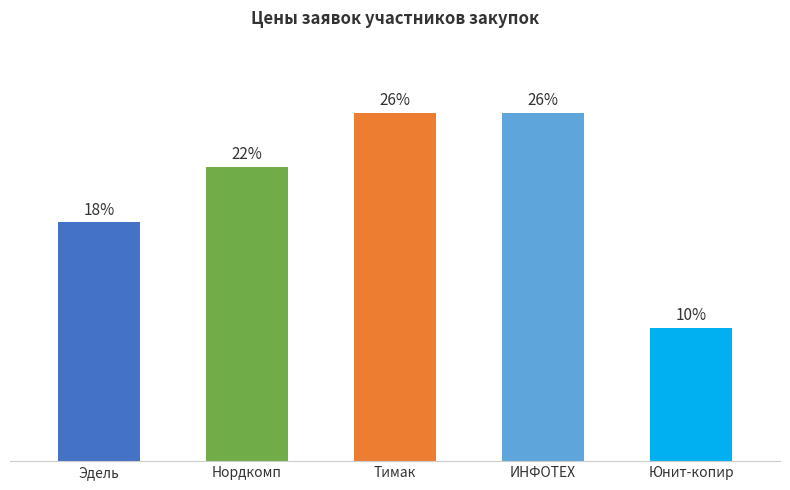

Does the chart contain any negative values?

No